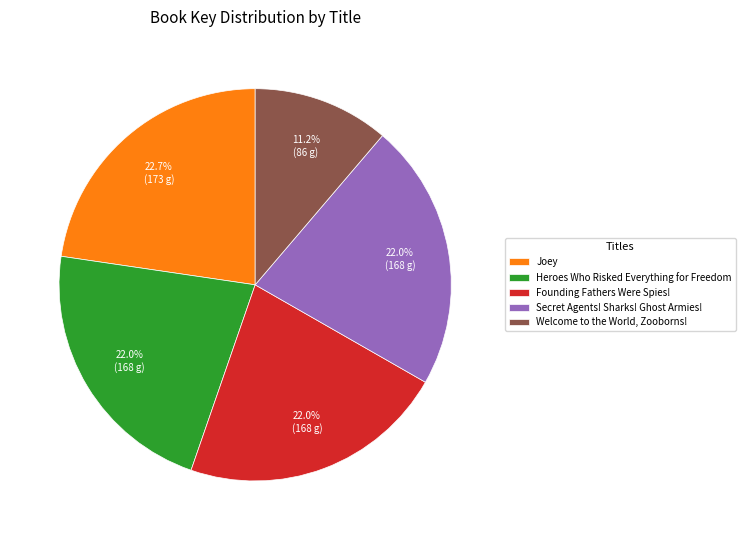

What portion of the pie excludes Heroes Who Risked Everything for Freedom?

78.0%